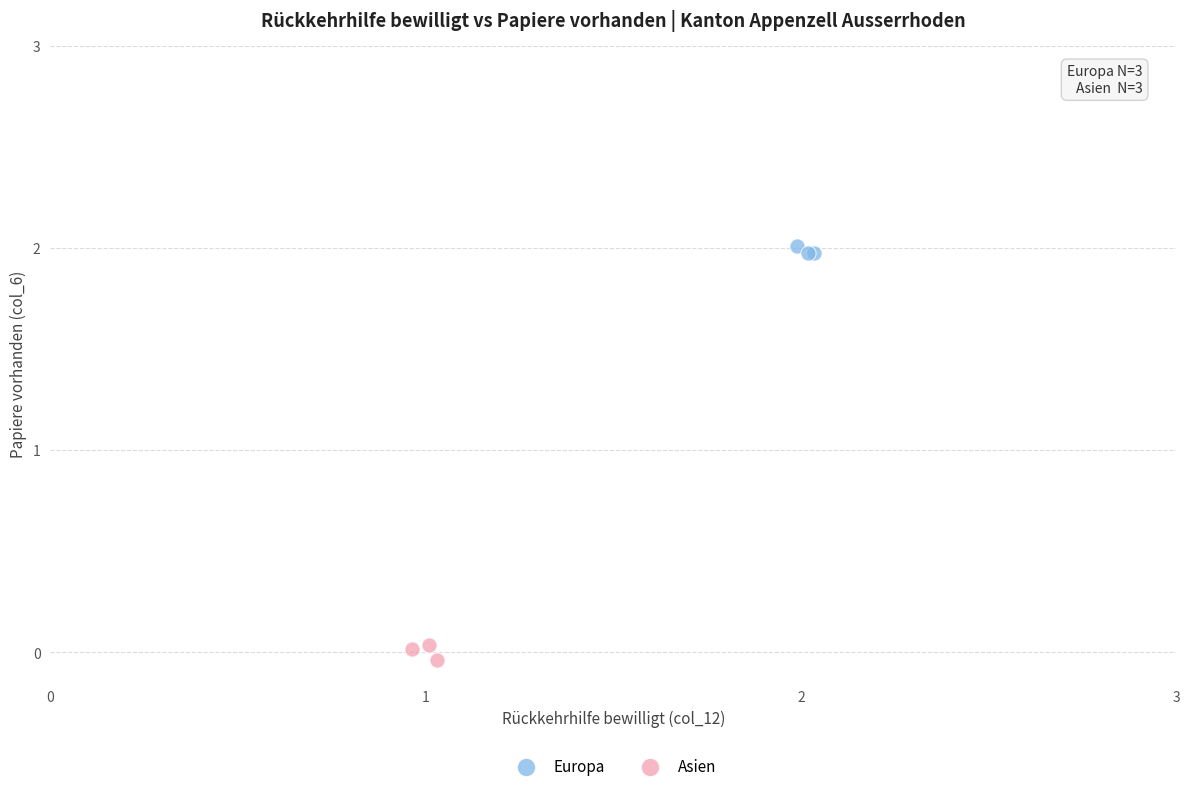

What are all the series names shown in the legend?

Europa, Asien